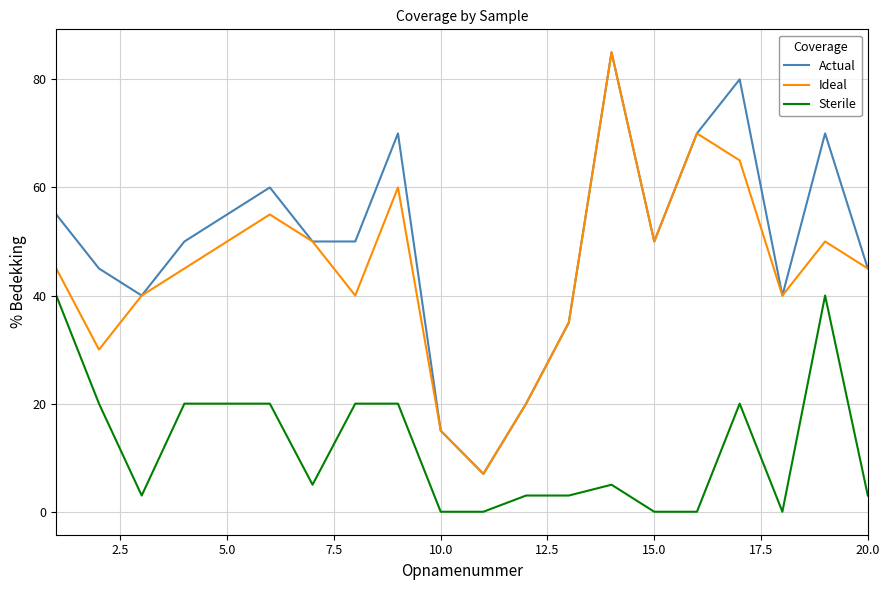

At how many categories does at least one series exceed 64?

5